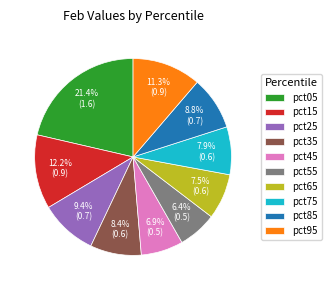

Does any single category account for the majority?

No